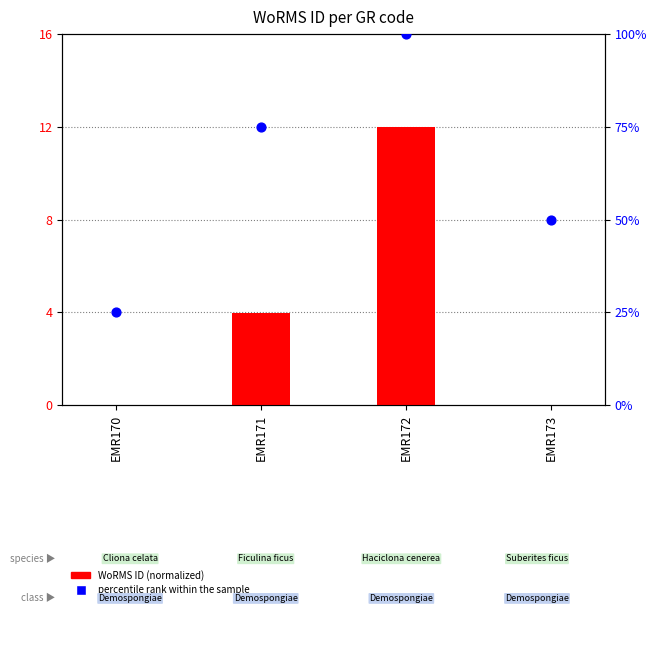

At which category is the sum across all series the highest?

EMR172